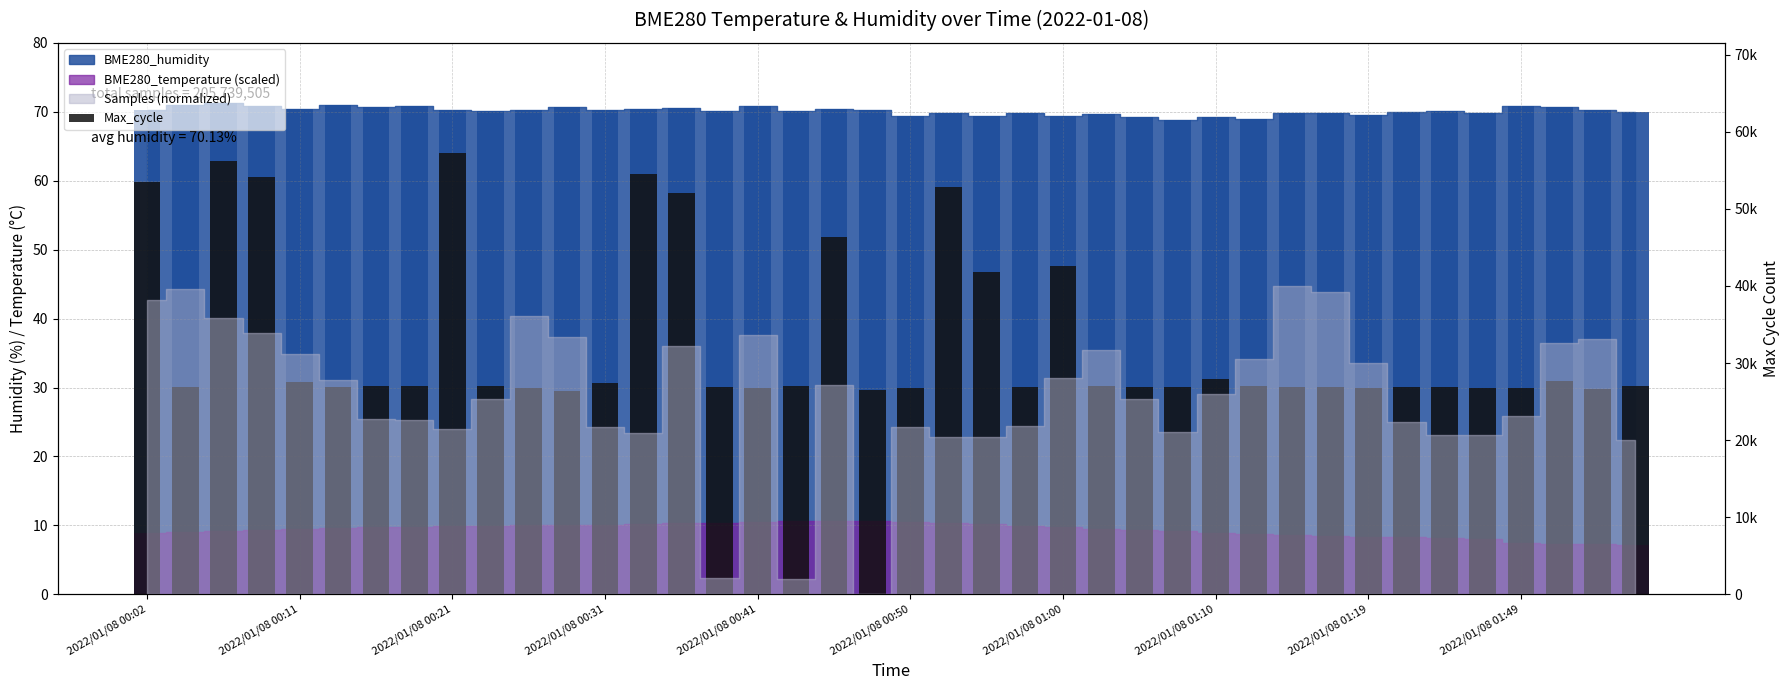

Reading left to right, transcribe all the data shown in this chart.

53434	26888	56234	54163	27504	26904	27067	26970	57233	27019	26779	26443	27381	54568	52121	26848	26814	27002	46326	26554	26775	52854	41846	26906	42634	27018	26963	26942	28000	27020	26865	26962	26821	26942	26957	26808	26746	27714	26579	27000